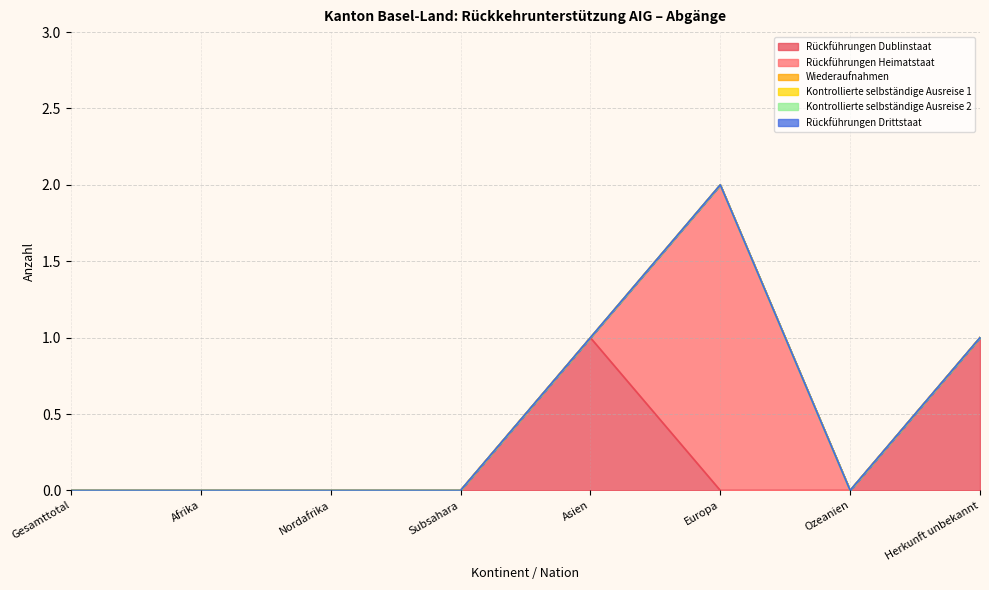

What are all the series names shown in the legend?

Rückführungen Dublinstaat, Rückführungen Heimatstaat, Wiederaufnahmen, Kontrollierte selbständige Ausreise 1, Kontrollierte selbständige Ausreise 2, Rückführungen Drittstaat